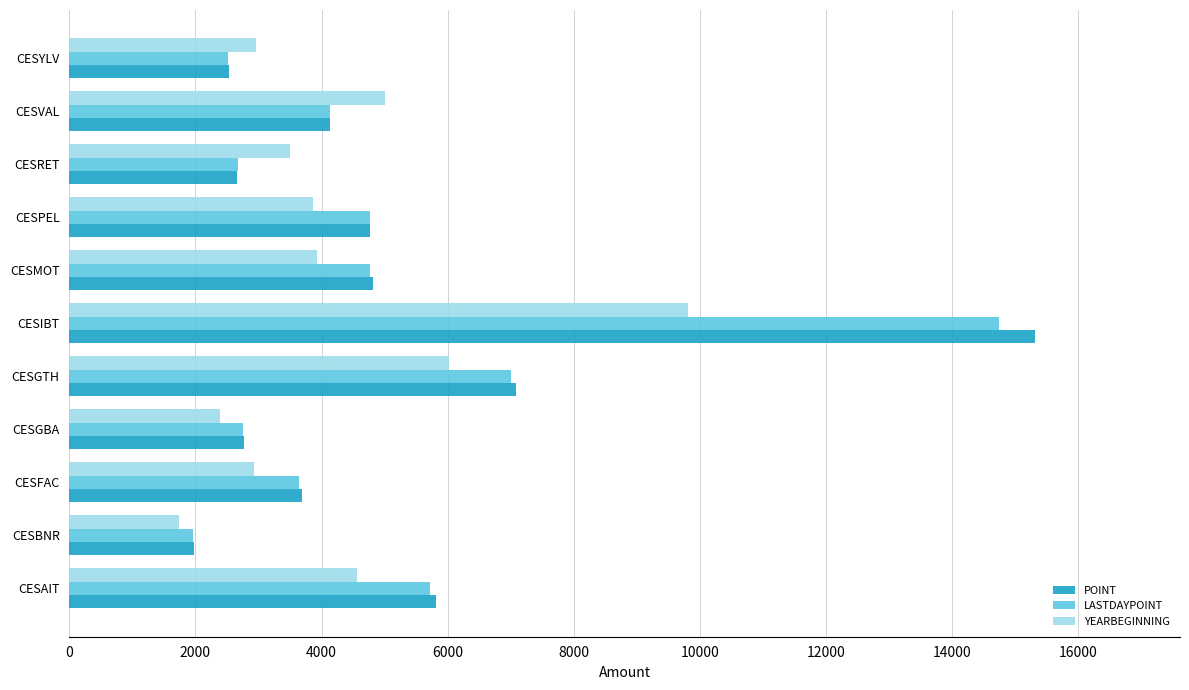

Which series changed the most between CESAIT and CESIBT?

POINT